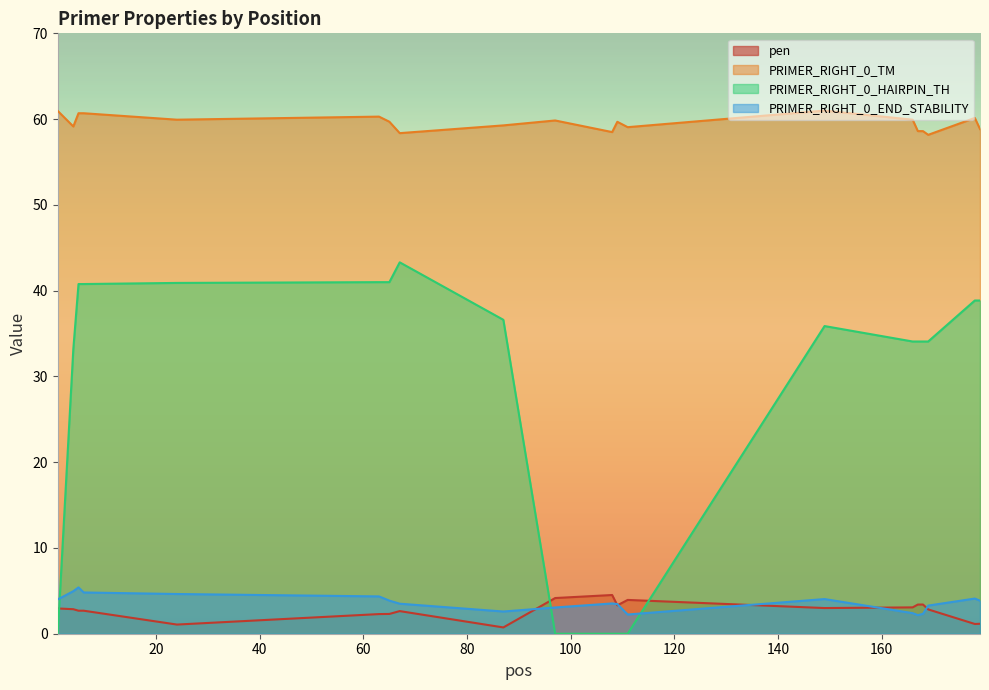

True or false: PRIMER_RIGHT_0_TM has a value of 95.2 at 65.

False